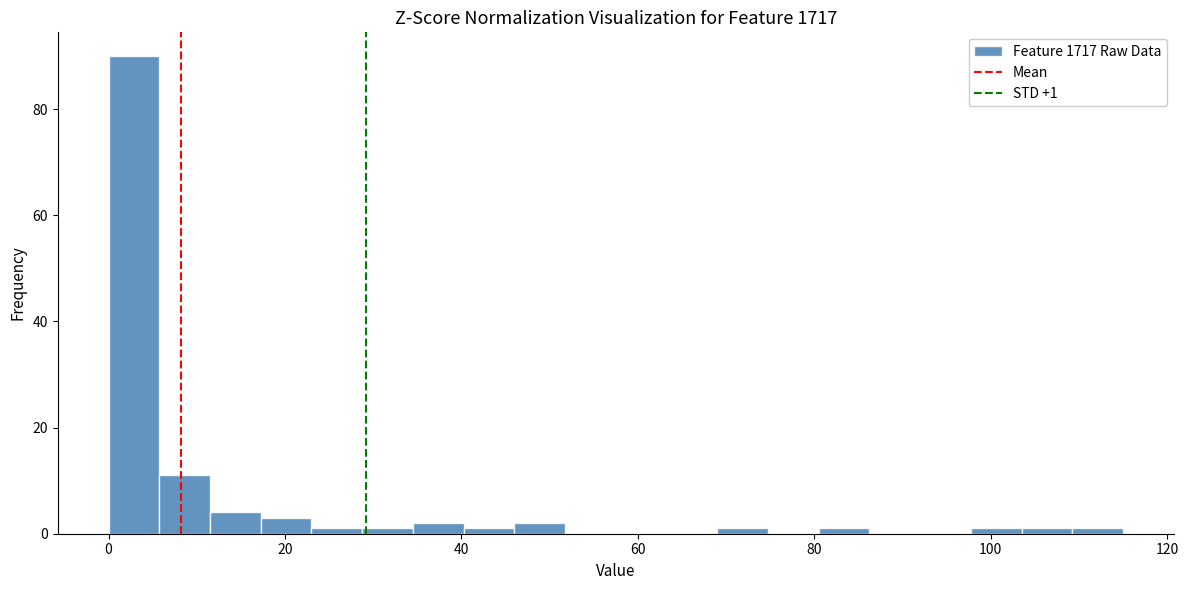

Around what value on the x-axis is the tallest bar? Give the approximate position of its centre, as read against the axis.

2